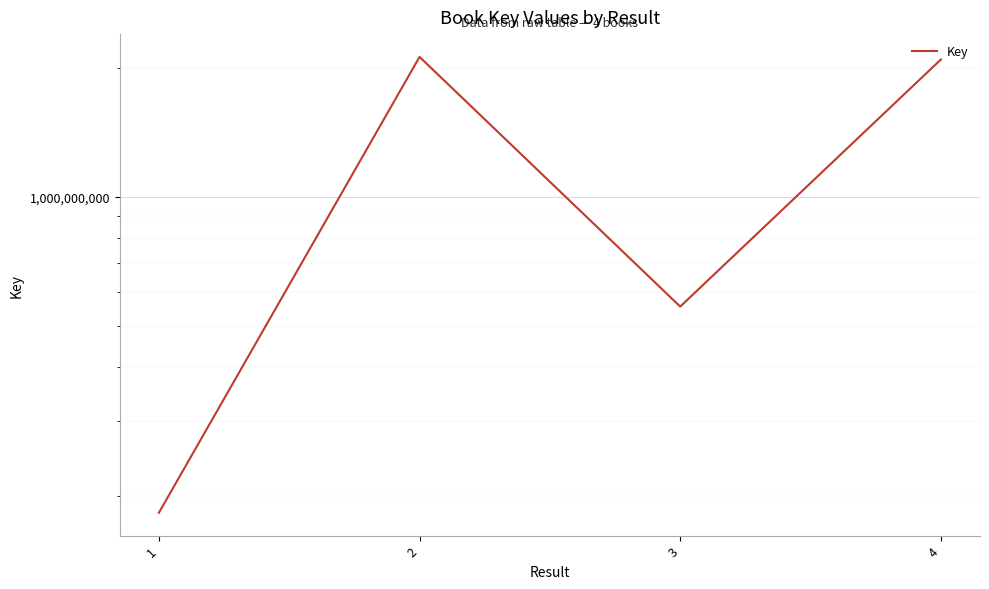

What is the difference between the maximum and minimum values?

1936141454